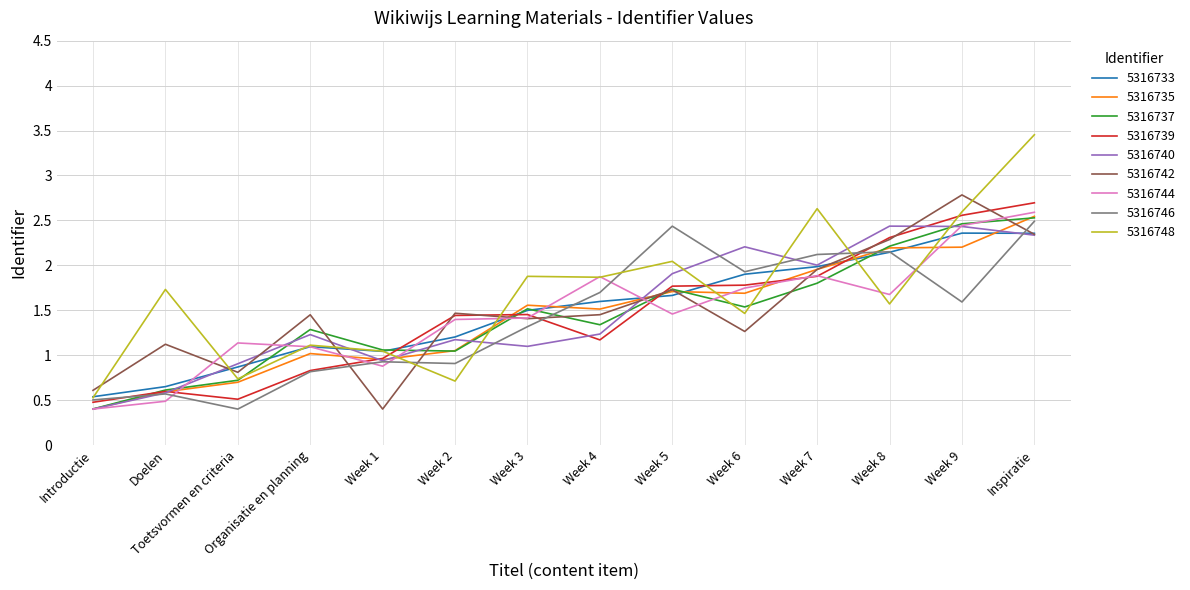

Is the value of 5316737 at Week 4 greater than the value of 5316748 at Toetsvormen en criteria?

Yes